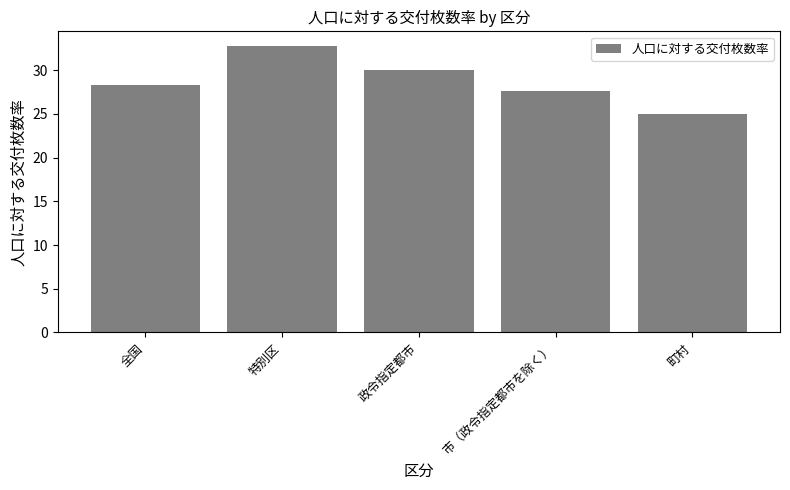

What is the ratio of the value at 政令指定都市 to the value at 全国?

1.1